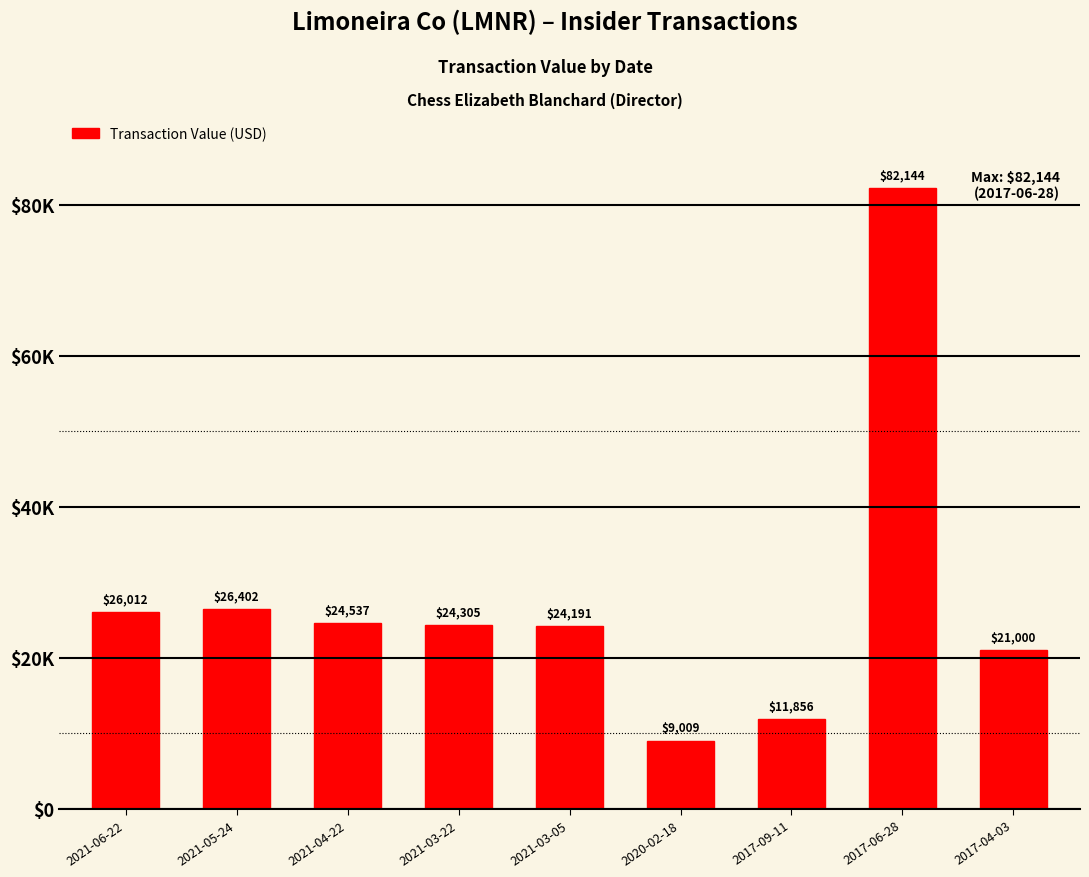

What is the average value?

27717